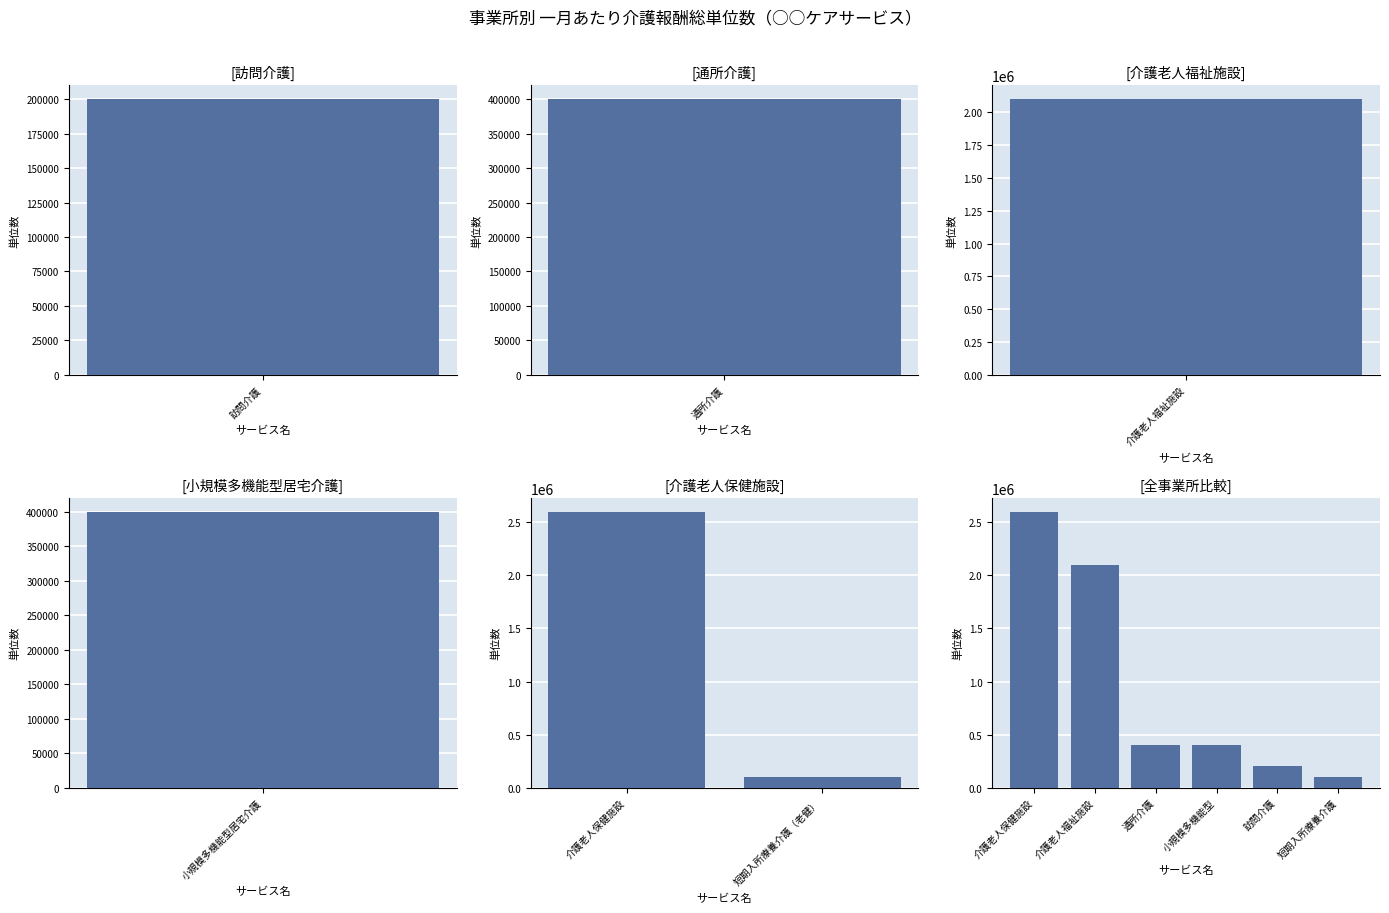

At which category does the chart reach its peak across all series?

介護老人保健施設